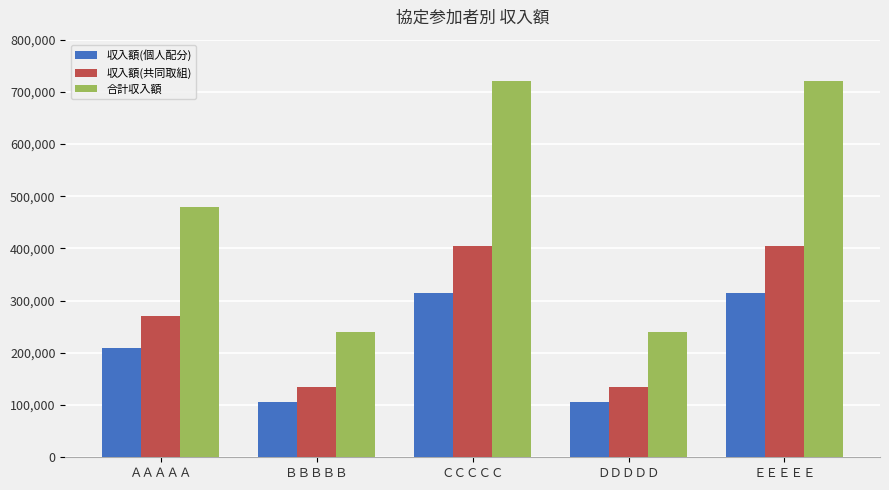

What is the label of the 3rd bar from the right?

ＣＣＣＣＣ